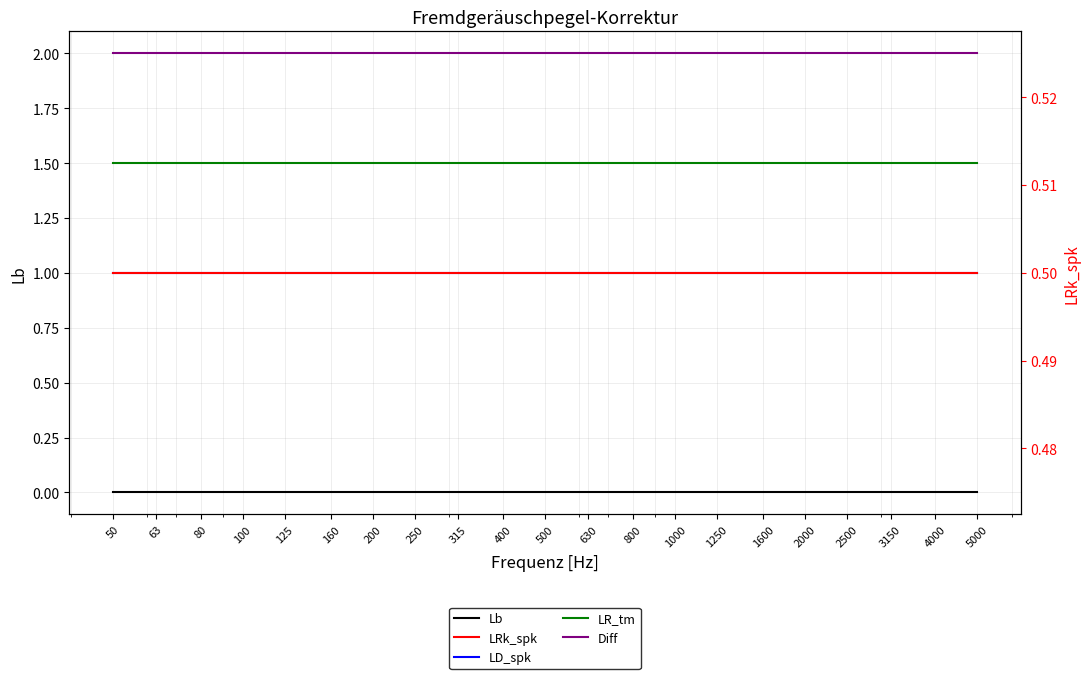

What is the difference between the highest and lowest values at 800?

2.0